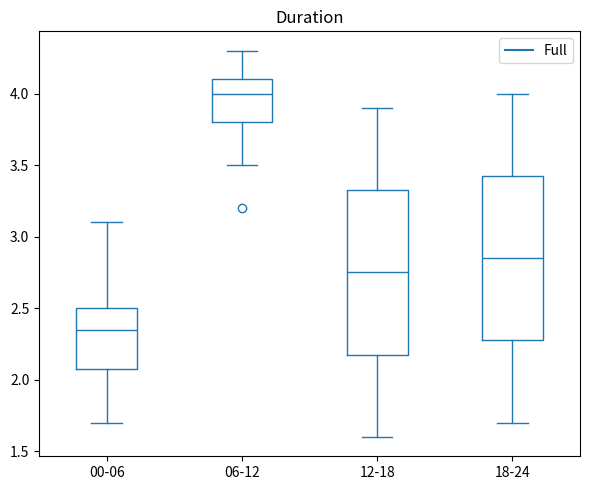

Which box's median line is the lowest?

00-06